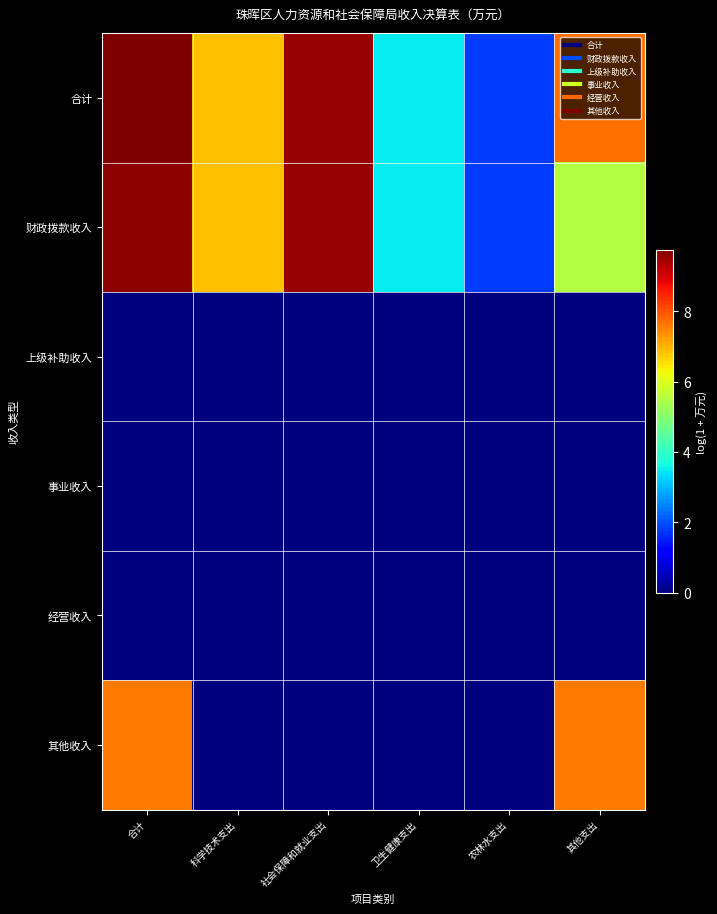

What is the total value across all series at 社会保障和就业支出?

19.1